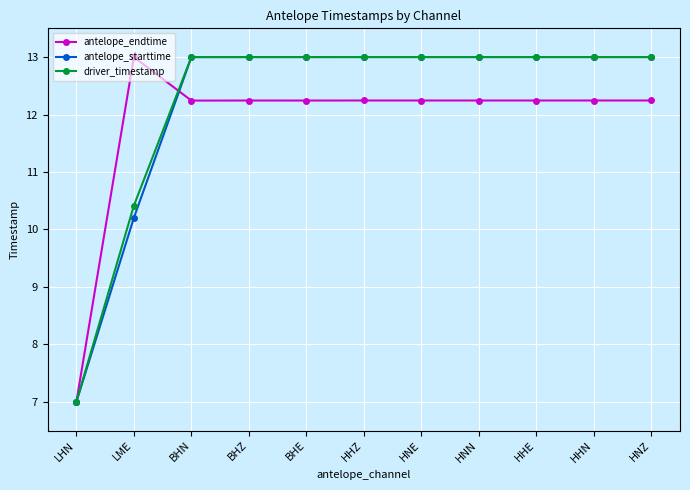

What is the difference between the highest and lowest values at HHN?

0.8